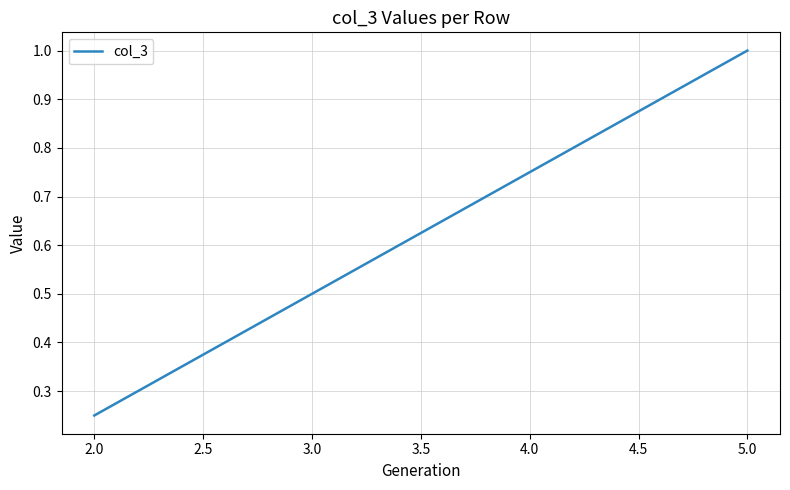

What is the average value?

0.6